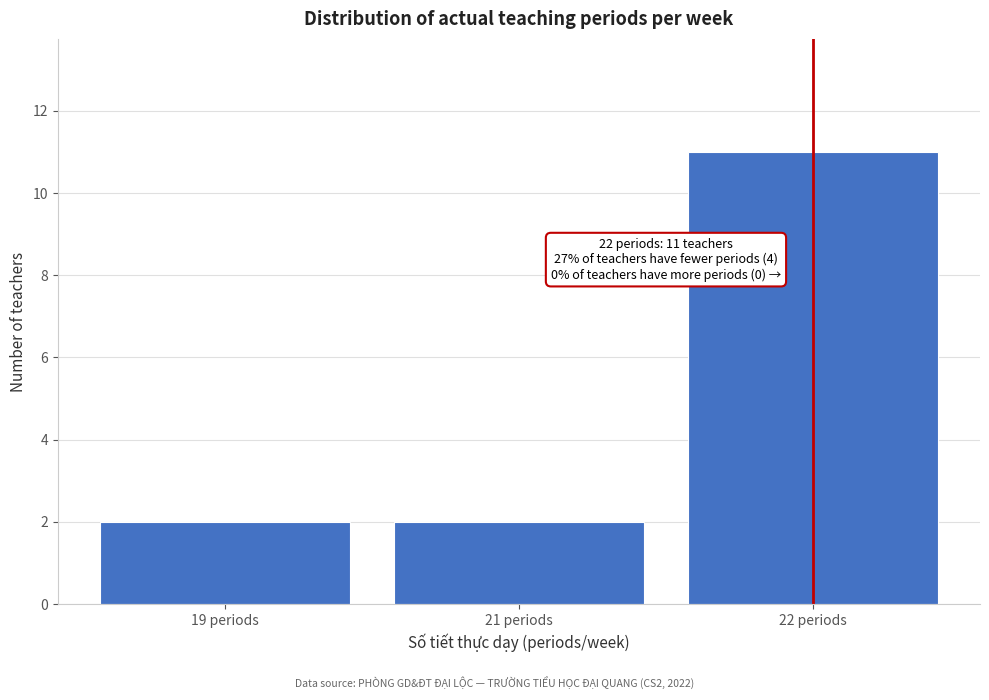

Reading left to right, extract all data points from this chart.

19 periods=2	21 periods=2	22 periods=11